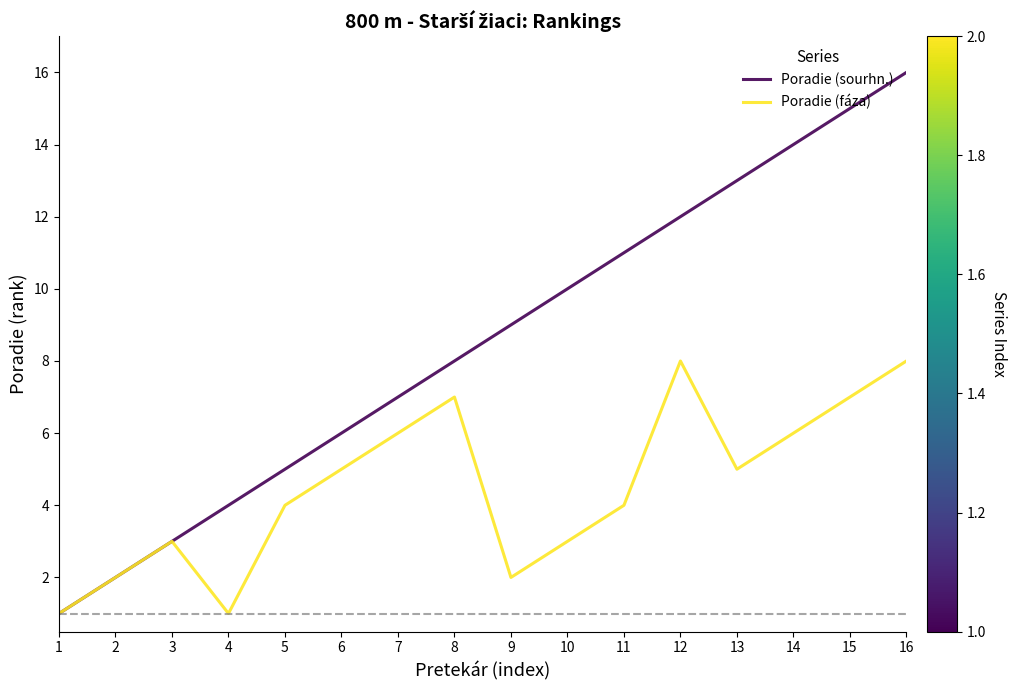

The value of Poradie (sourhn.) at 12 is 12. True or false?

True